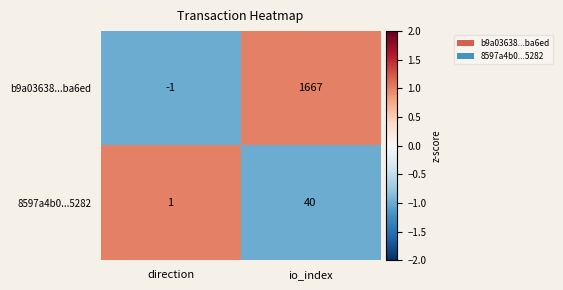

Reading right to left, what are all the values shown in this chart?

b9a03638...ba6ed: io_index=1667	direction=-1
8597a4b0...5282: io_index=40	direction=1